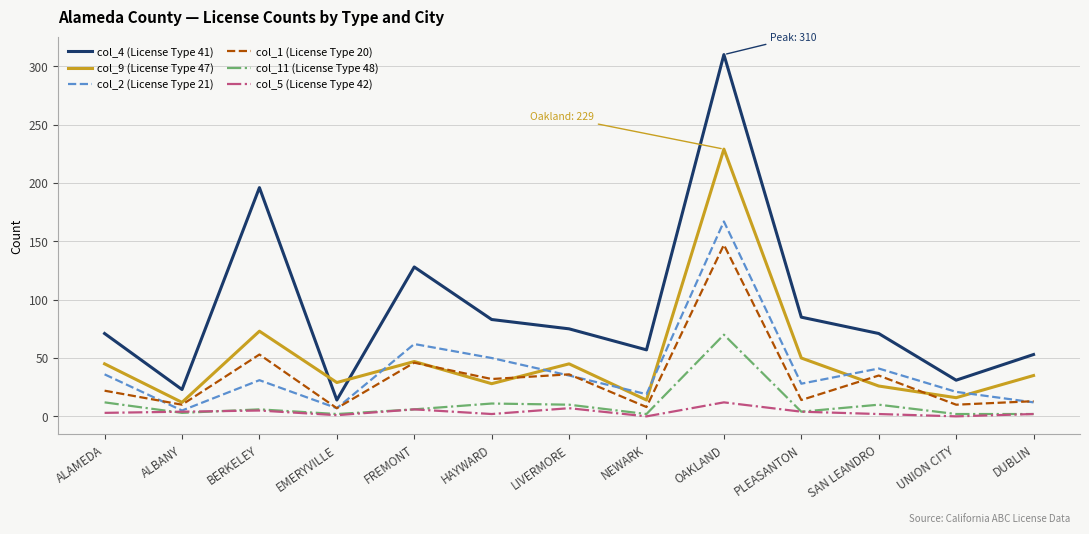

At which label does col_4 (License Type 41) reach its minimum?

EMERYVILLE